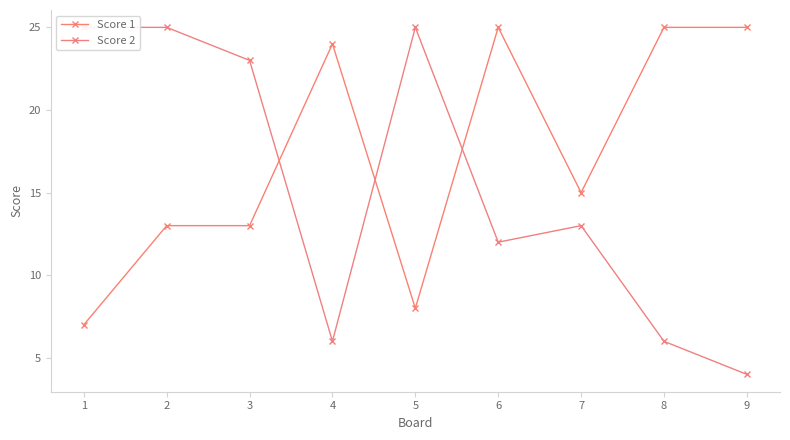

True or false: Score 2 has a value of 23 at 3.

True